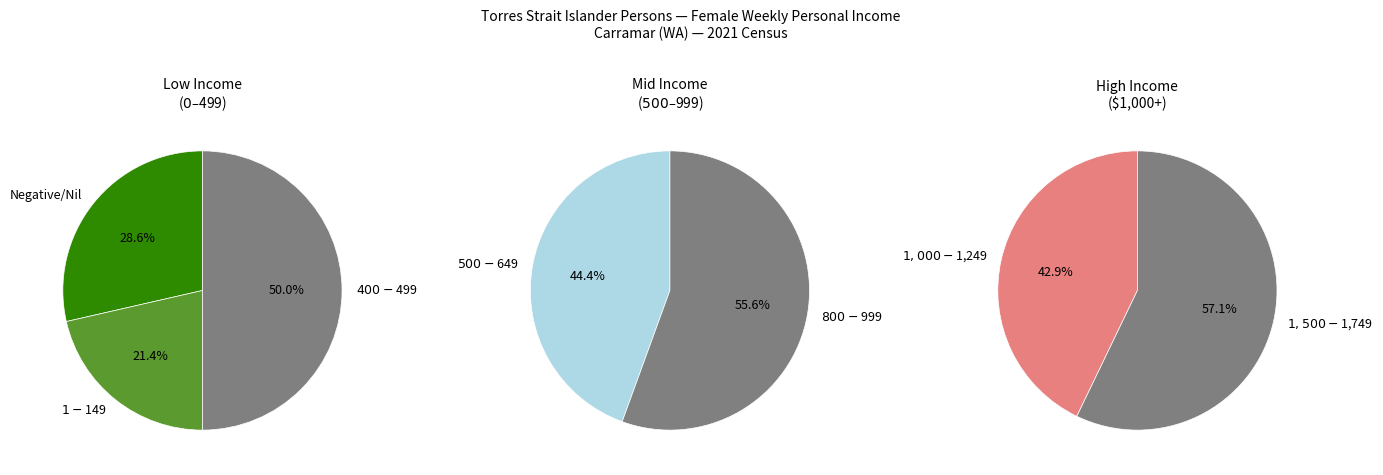

Is the sum of $2,000 or more and $500-$649 greater than half?

No